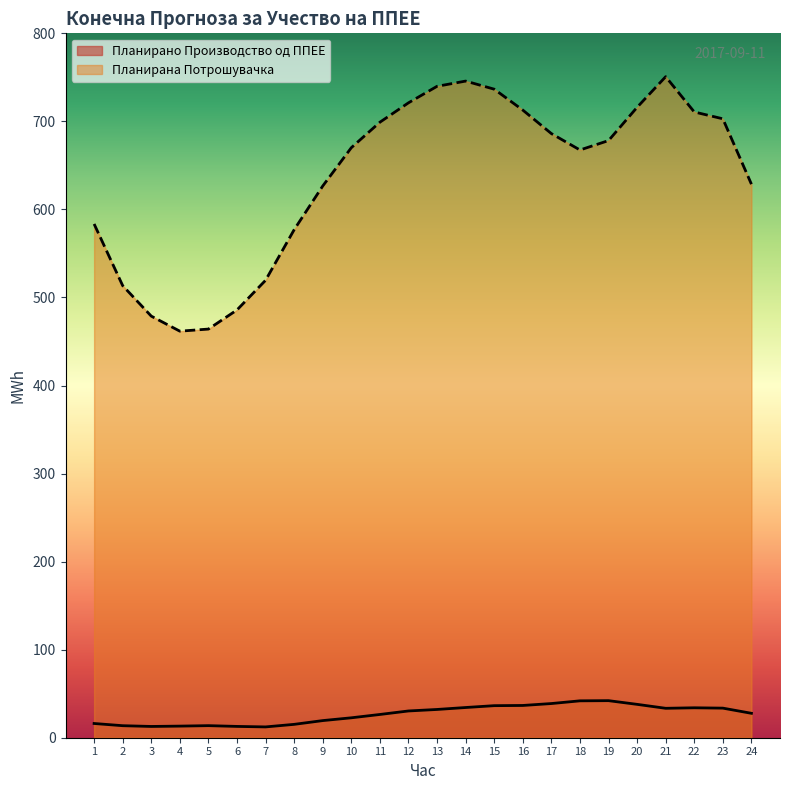

Where is the first local minimum for Планирано Производство од ППЕЕ?

3